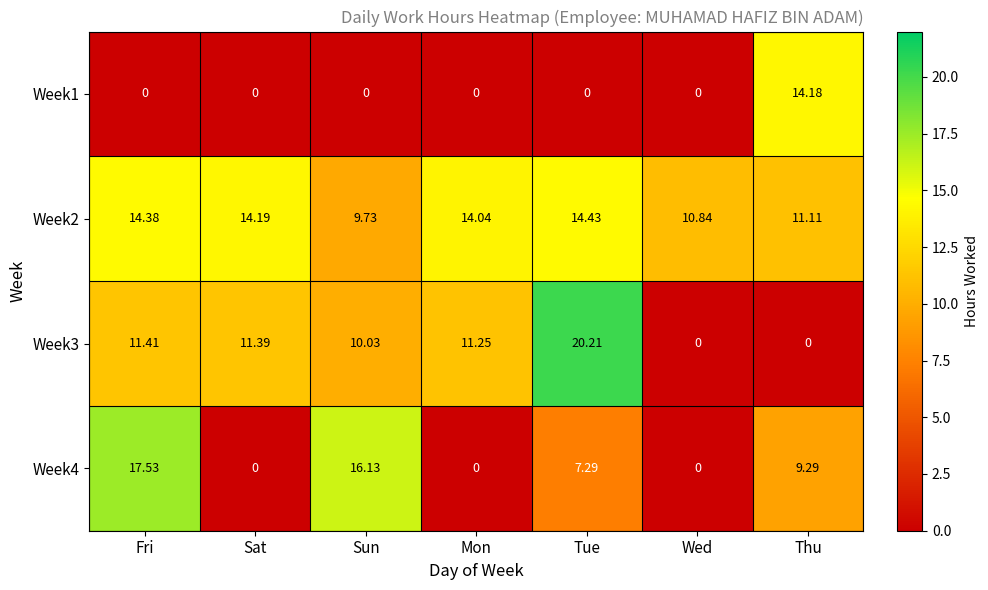

Where is Week3 nearest to the value 10?

Sun